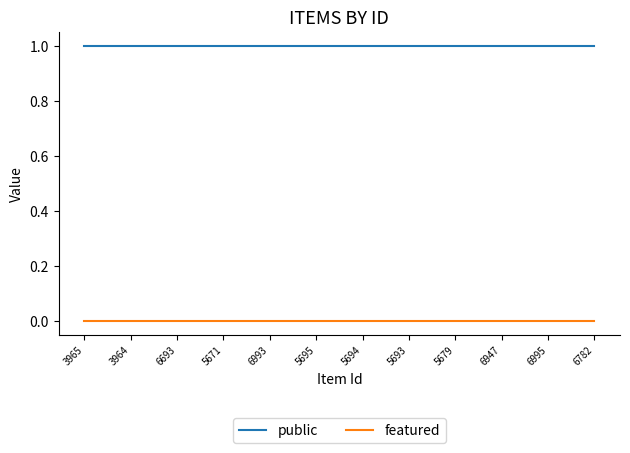

True or false: public and featured intersect in this chart.

False